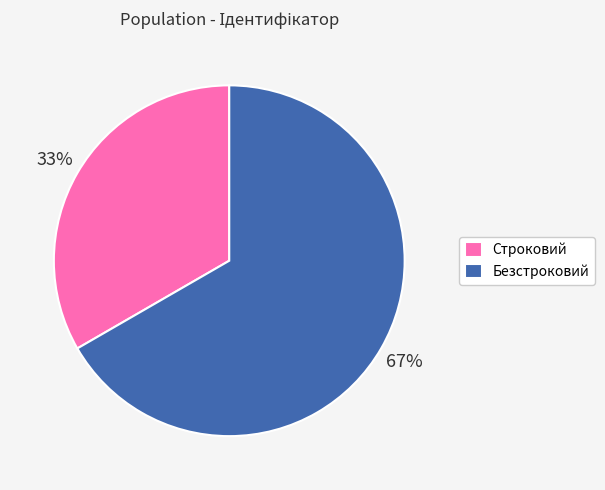

How many slices are in this pie chart?

2